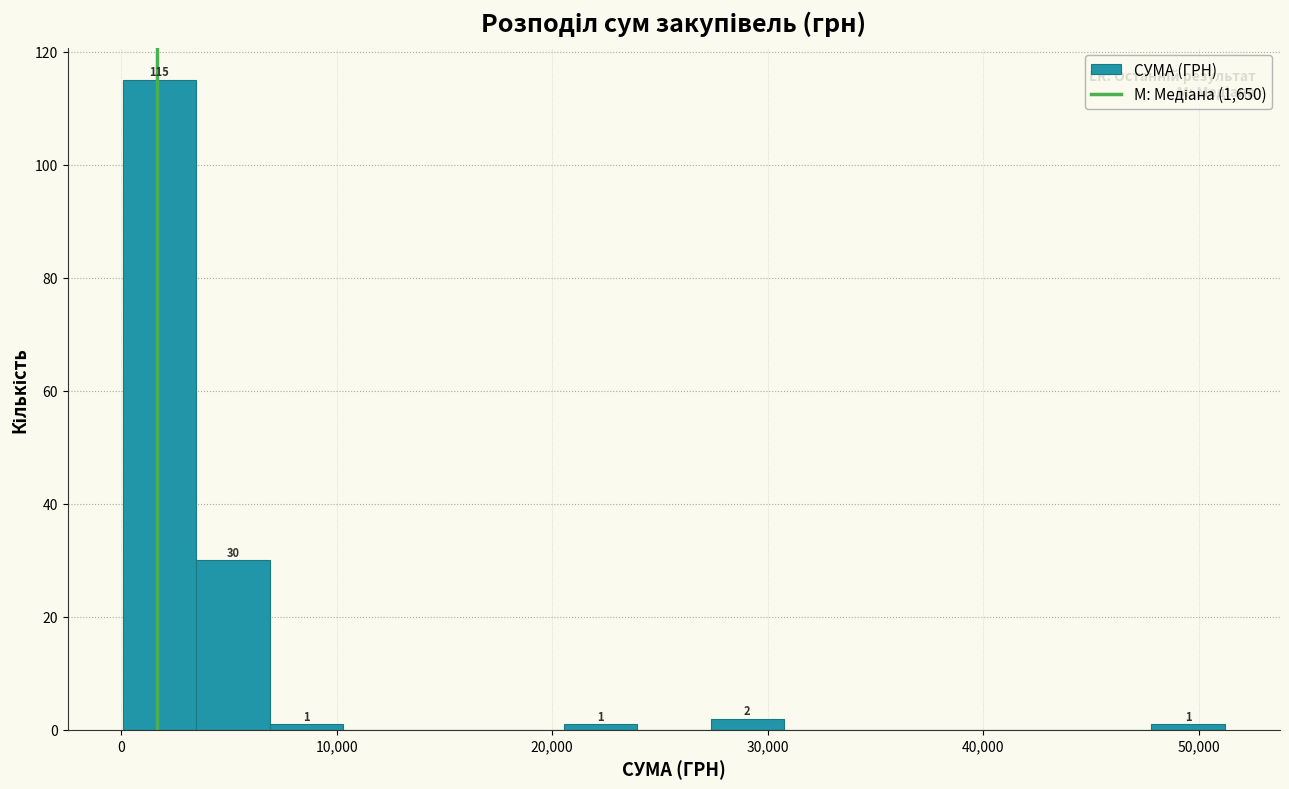

Read against the x-axis, roughly where is the centre of the tallest bar?

2000